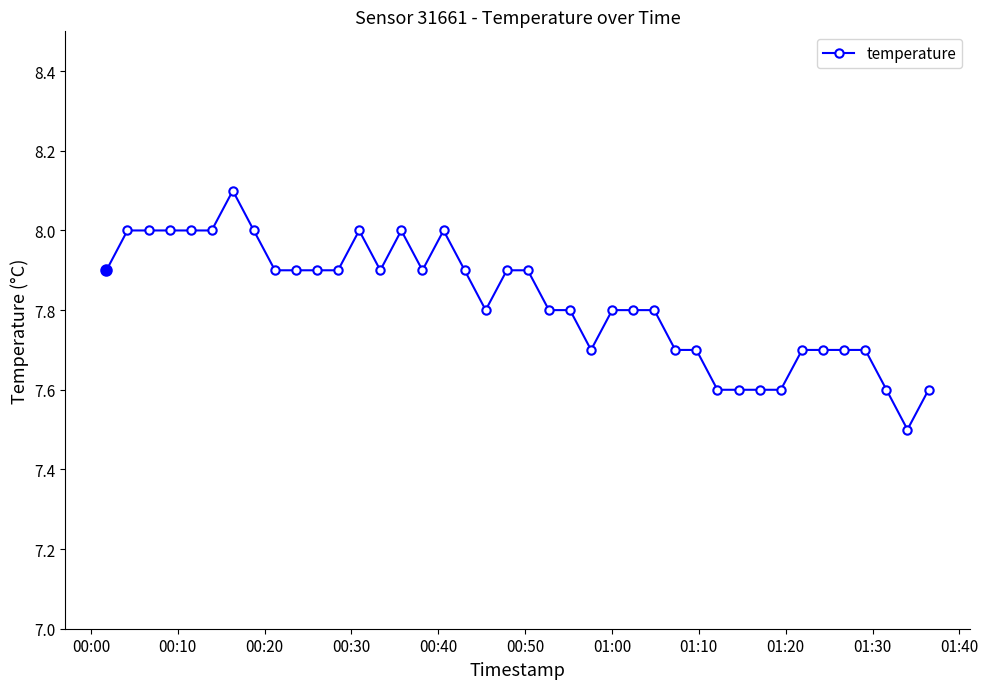

What is the value of the 35th point from the left?

7.7